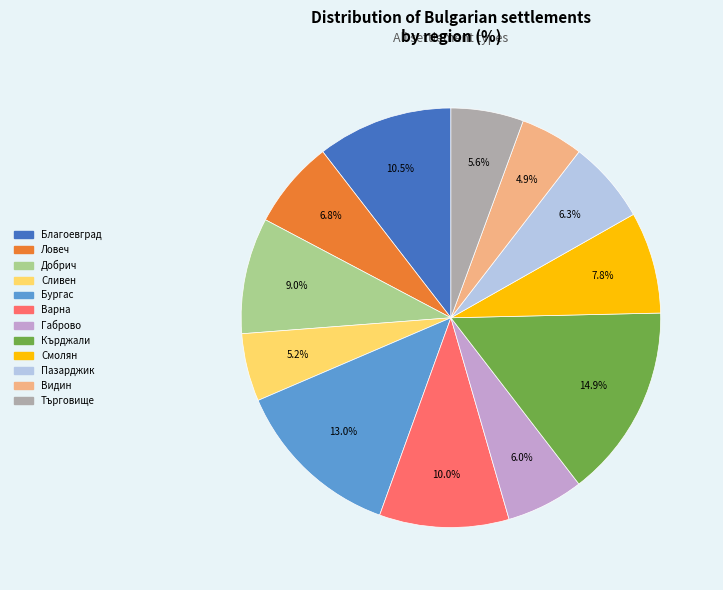

Does any single category account for the majority?

No